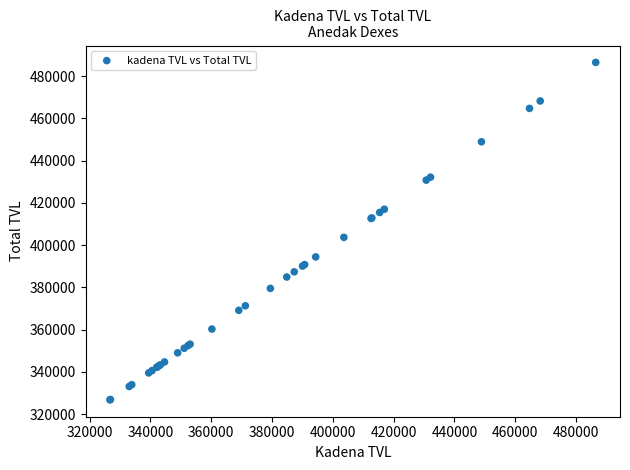

What Y value in the scatter plot is closest to 406578?

403638.7